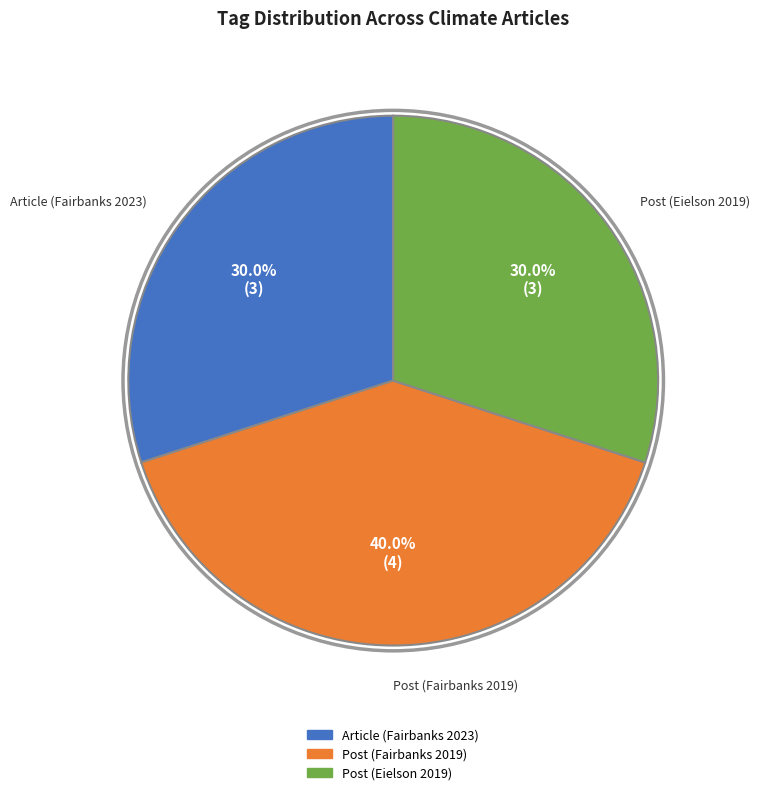

True or false: Post (Fairbanks 2019) accounts for 45% of the total.

False